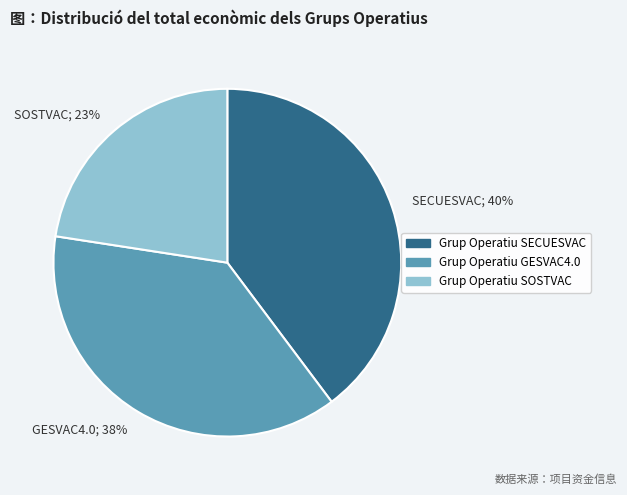

To the nearest percent, what is the average slice percentage?

33%